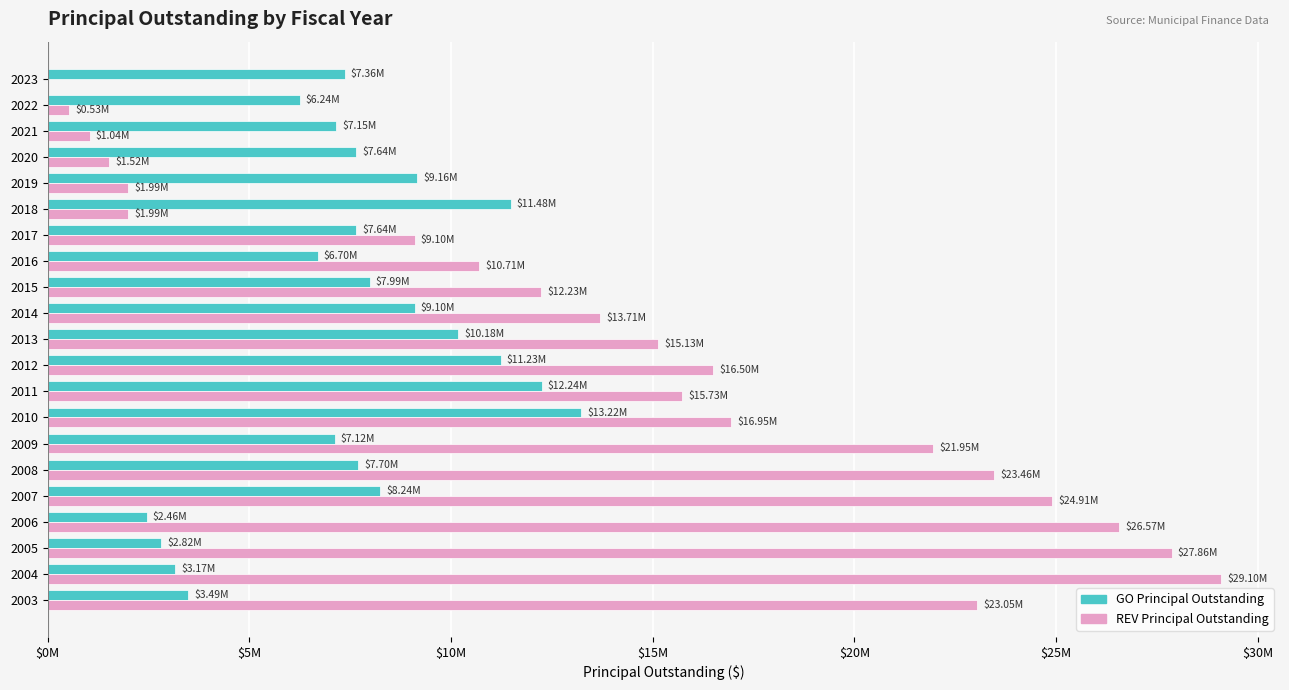

How many bars are there in each group?

2